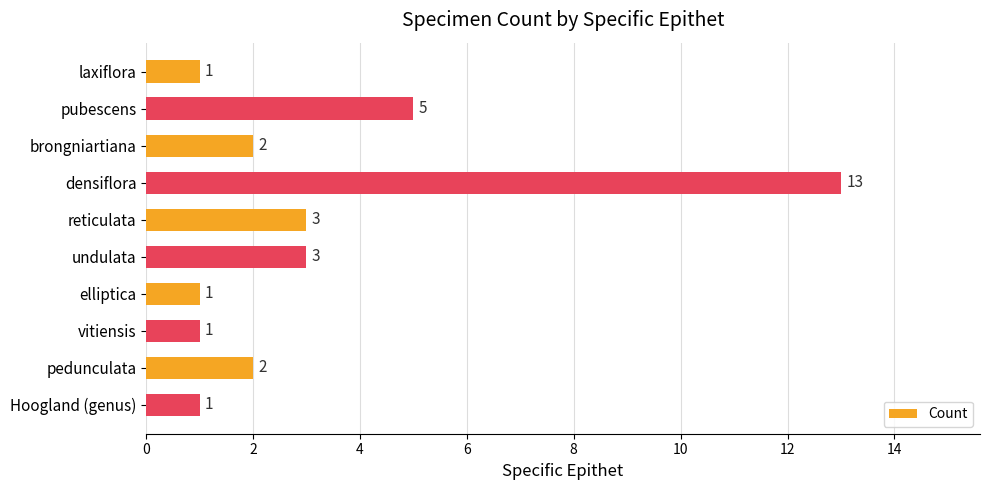

Where is the data nearest to the value 7?

pubescens